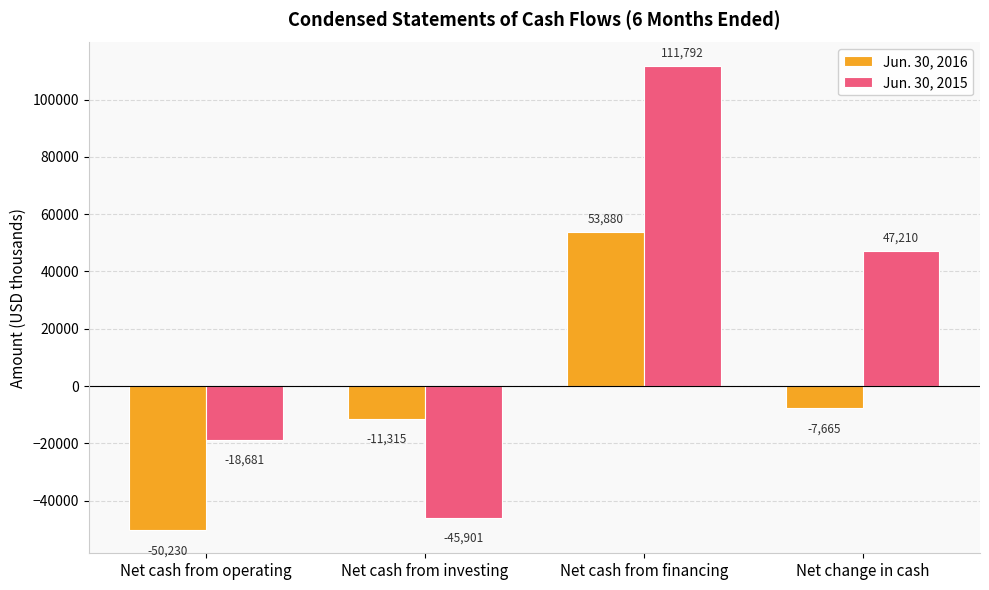

What is the difference between the maximum and minimum values in the Jun. 30, 2015 series?

157693